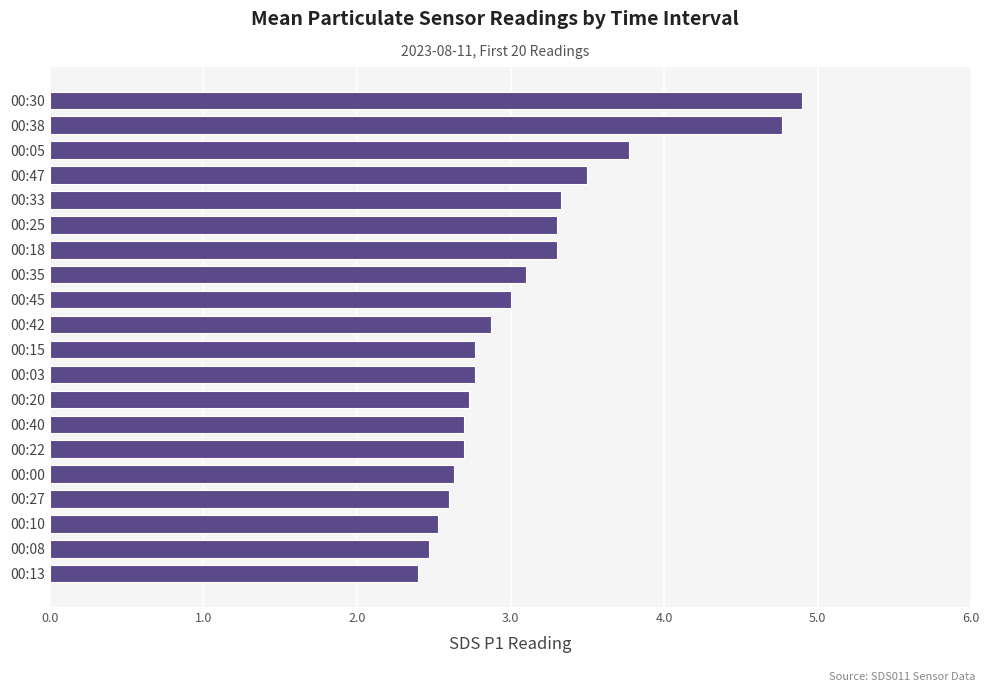

Reading top to bottom, extract all data points from this chart.

00:30=4.9	00:38=4.8	00:05=3.8	00:47=3.5	00:33=3.3	00:25=3.3	00:18=3.3	00:35=3.1	00:45=3.0	00:42=2.9	00:15=2.8	00:03=2.8	00:20=2.7	00:40=2.7	00:22=2.7	00:00=2.6	00:27=2.6	00:10=2.5	00:08=2.5	00:13=2.4